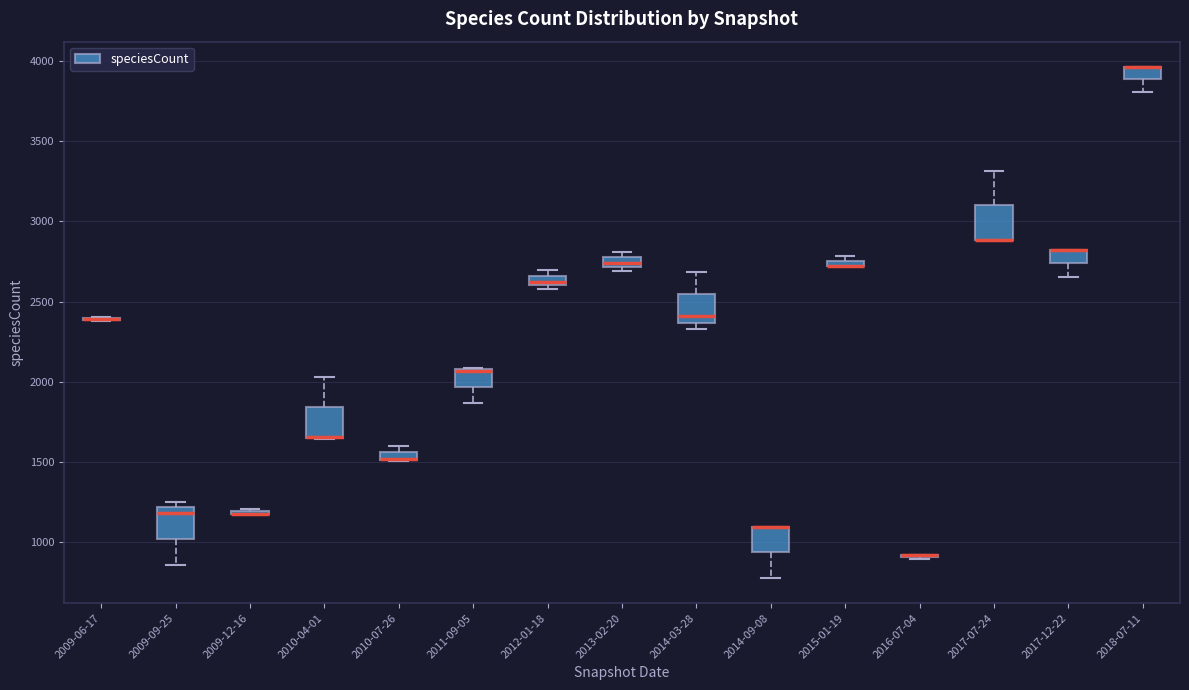

Where is the lower edge of the box for 2012-01-18 on the y-axis? The values are not printed on the chart, so give them approximately, as read against the axis.

2600